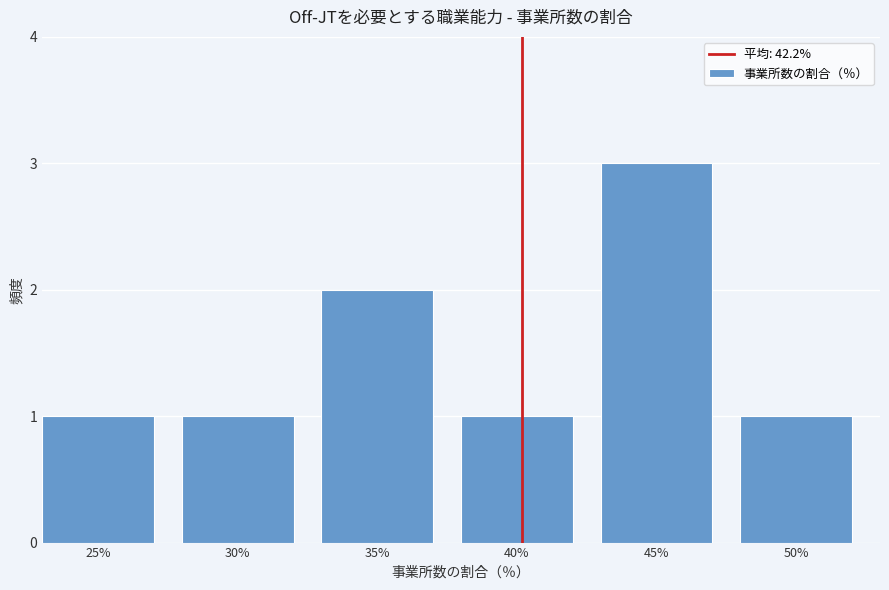

Reading right to left, transcribe all the data shown in this chart.

1	3	1	2	1	1